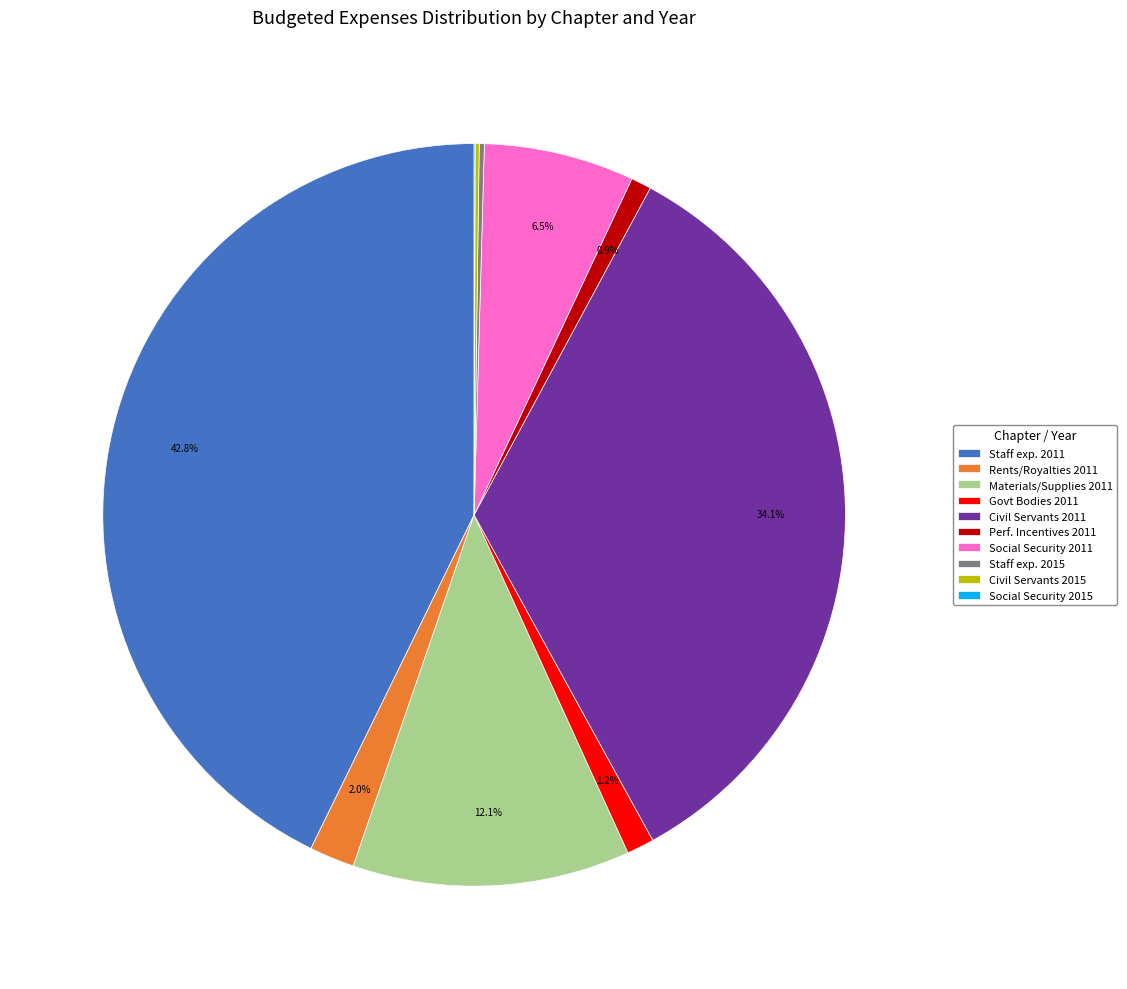

What percentage do Social Security 2011 and Staff exp. 2011 together represent?

49.3%